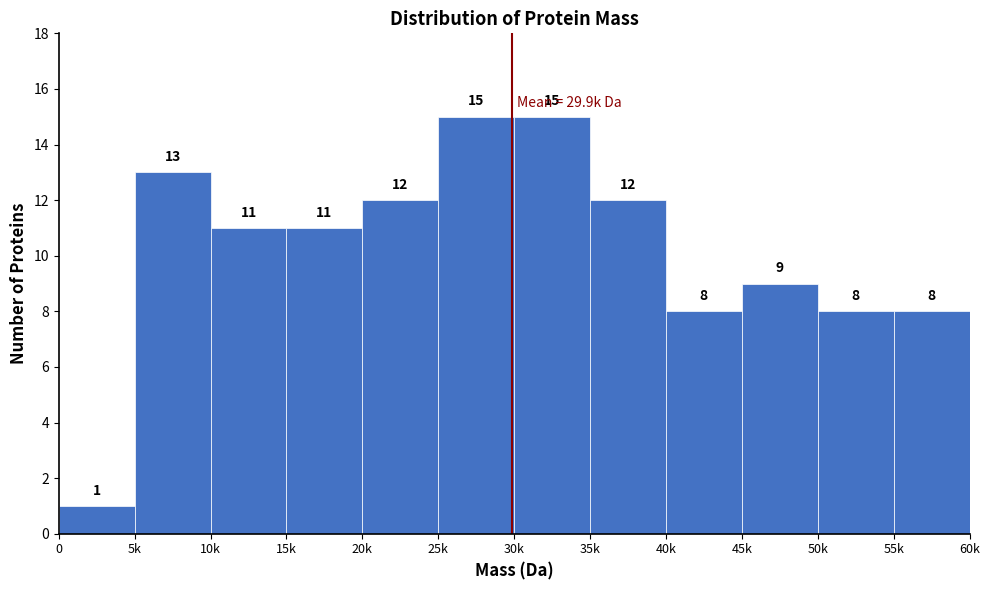

Reading left to right, what are all the values shown in this chart?

0=1	5k=13	10k=11	15k=11	20k=12	25k=15	30k=15	35k=12	40k=8	45k=9	50k=8	55k=8